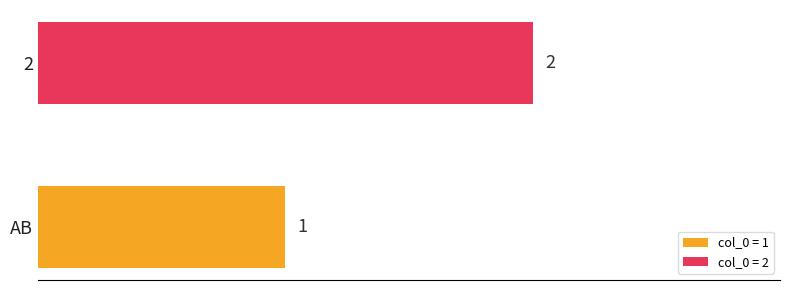

Rank the series by their maximum value, from highest to lowest.

col_0 = 2, col_0 = 1